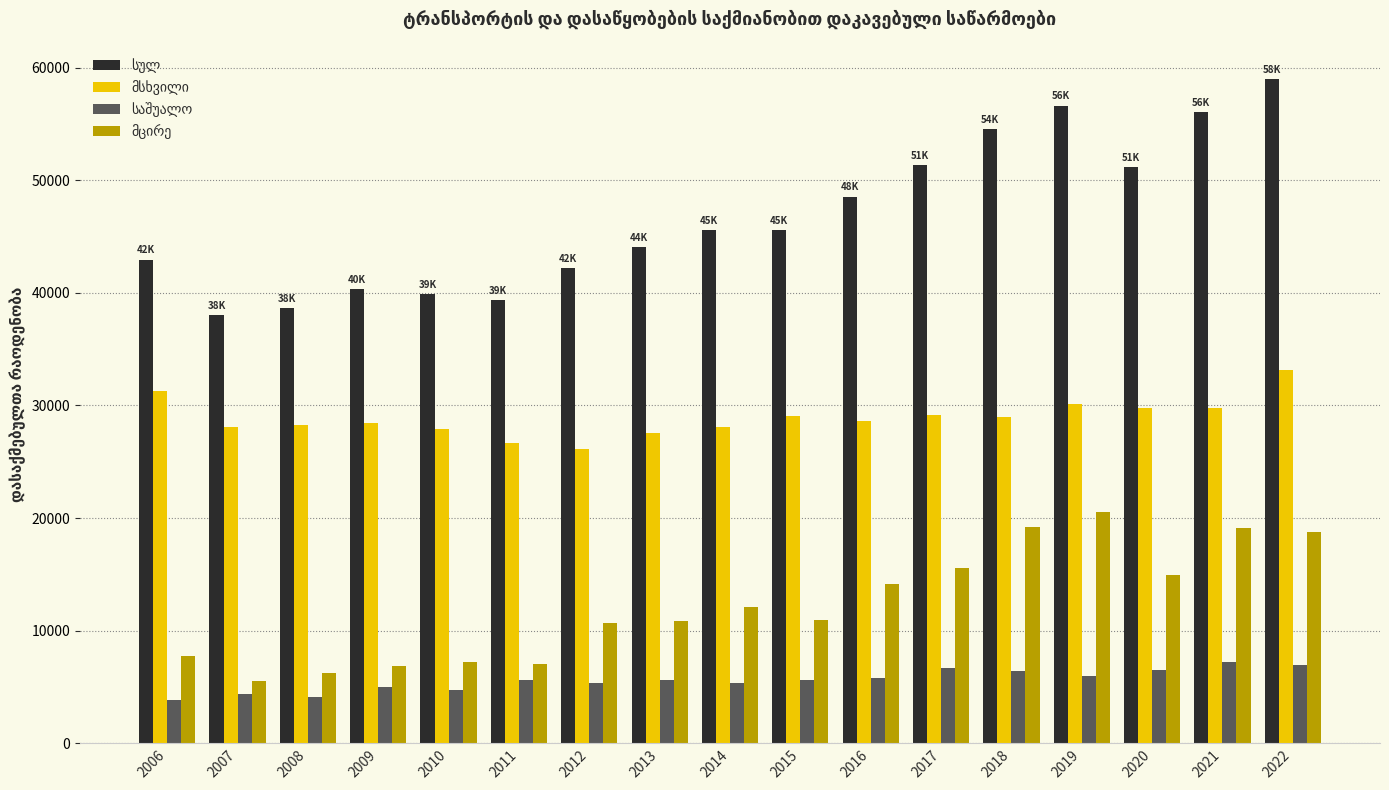

What is the greatest value displayed?

58980.0